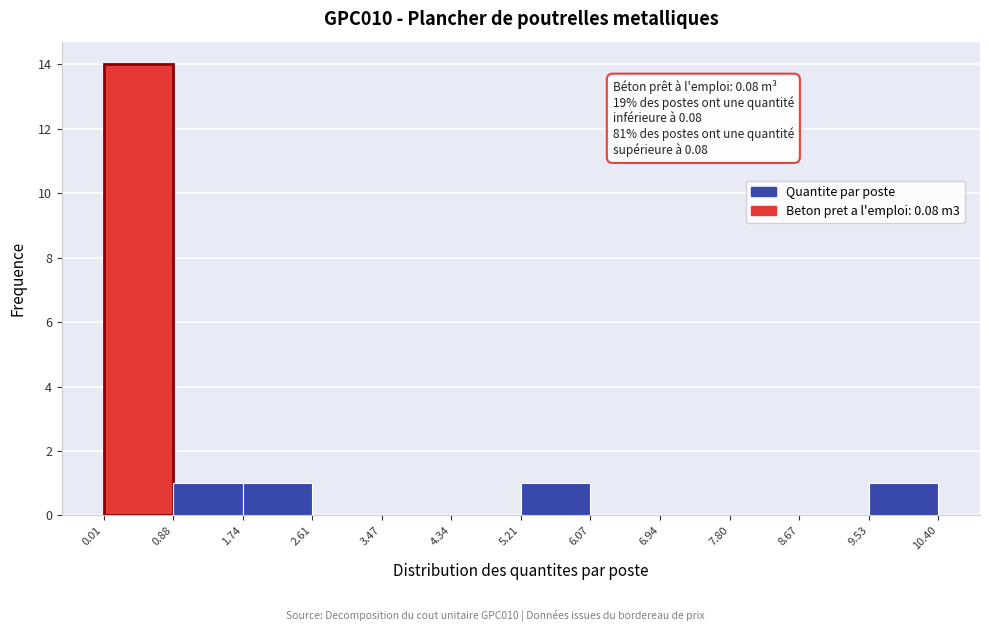

Which range on the x-axis has the tallest bar?

0.01 to 0.88